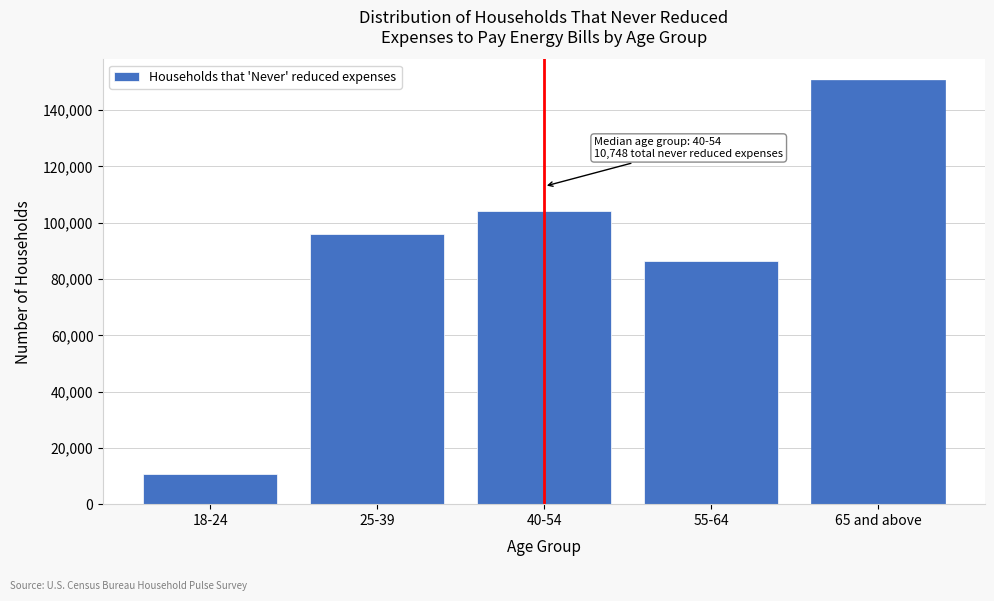

Reading left to right, extract all data points from this chart.

18-24=10748	25-39=95841	40-54=104337	55-64=86386	65 and above=150572